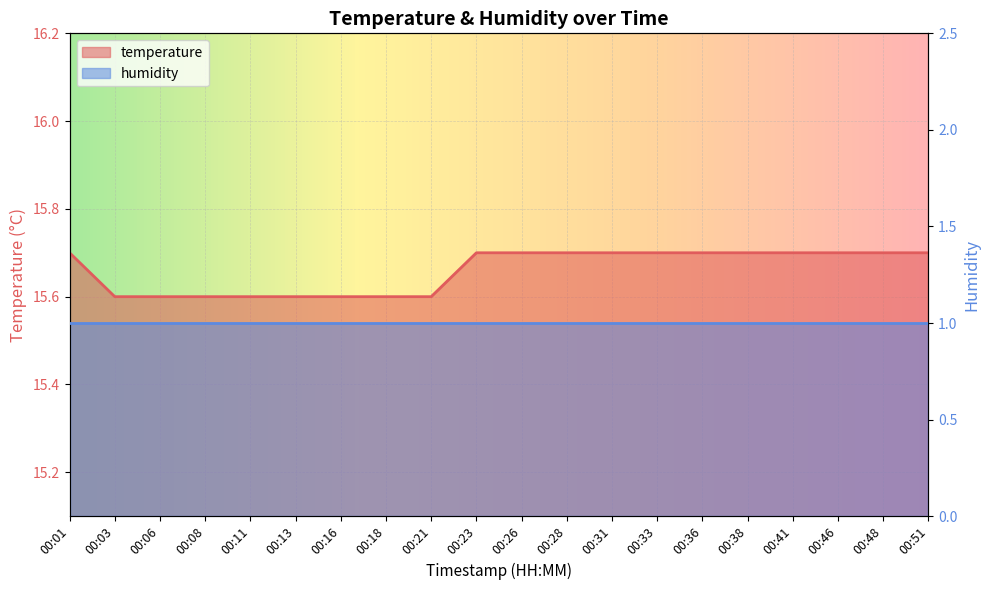

What is the average value?

15.7